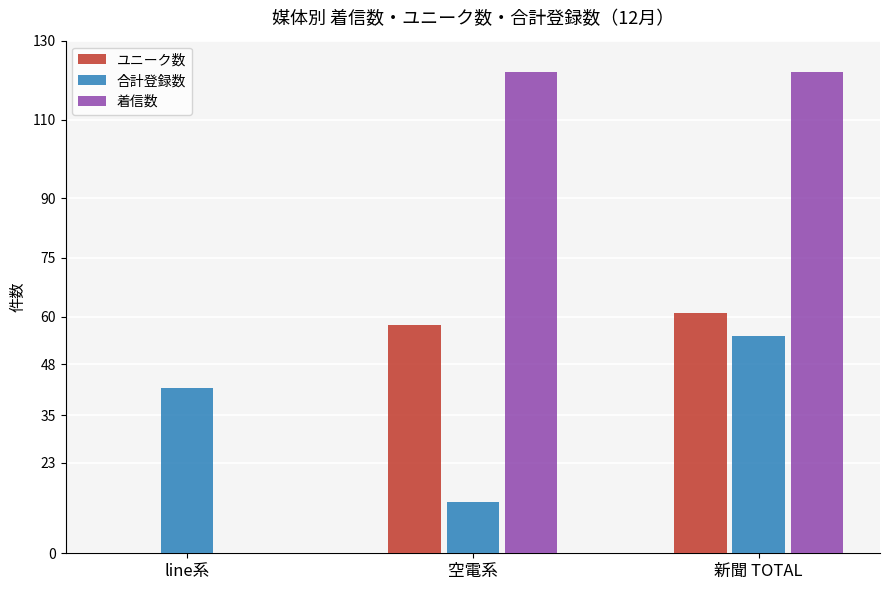

Which series has the largest total across all categories?

着信数